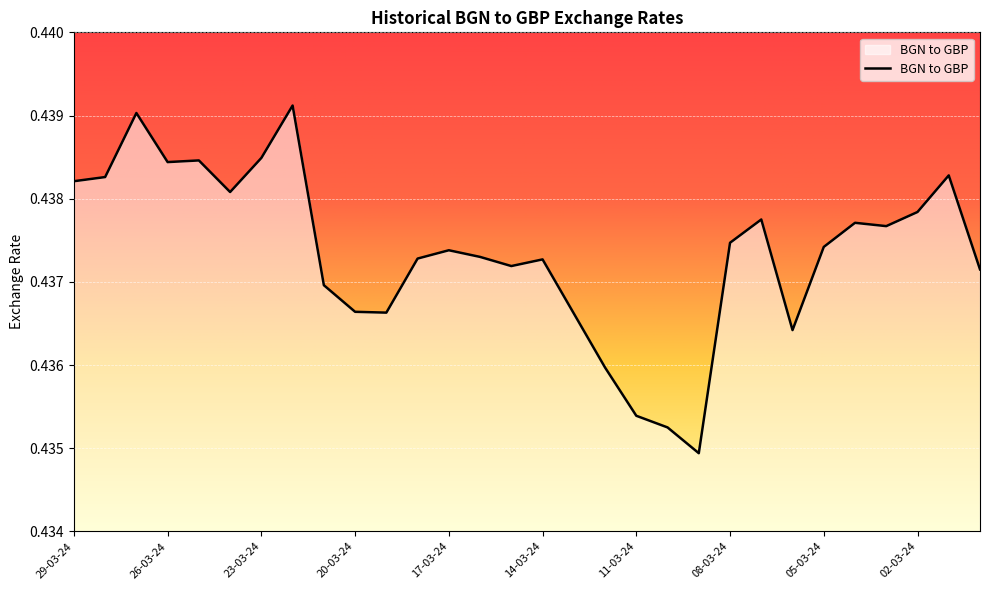

Rank the categories by value from highest to lowest.

22-03-24, 27-03-24, 23-03-24, 25-03-24, 26-03-24, 01-03-24, 28-03-24, 29-03-24, 24-03-24, 02-03-24, 07-03-24, 04-03-24, 03-03-24, 08-03-24, 05-03-24, 17-03-24, 16-03-24, 18-03-24, 14-03-24, 15-03-24, 29-02-24, 21-03-24, 20-03-24, 19-03-24, 13-03-24, 06-03-24, 12-03-24, 11-03-24, 10-03-24, 09-03-24